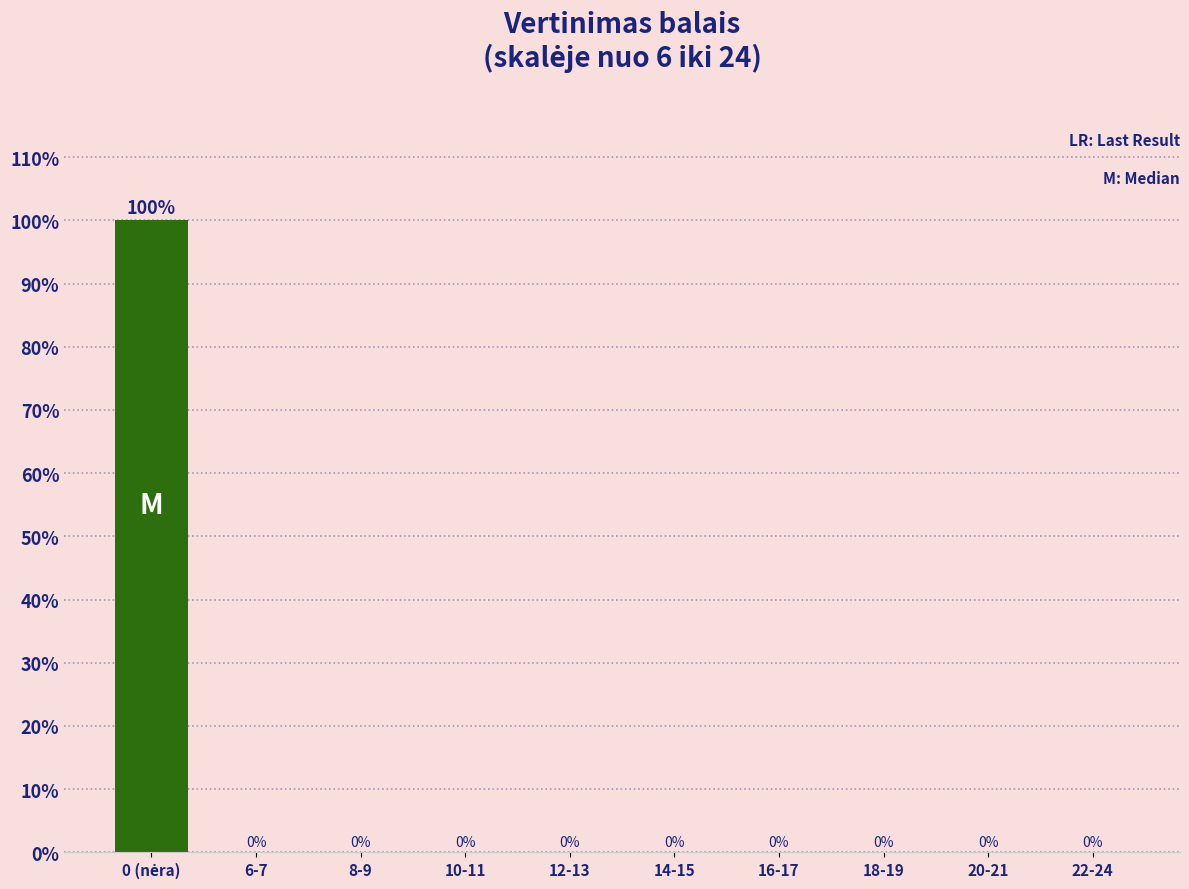

What is the sum of all values?

100